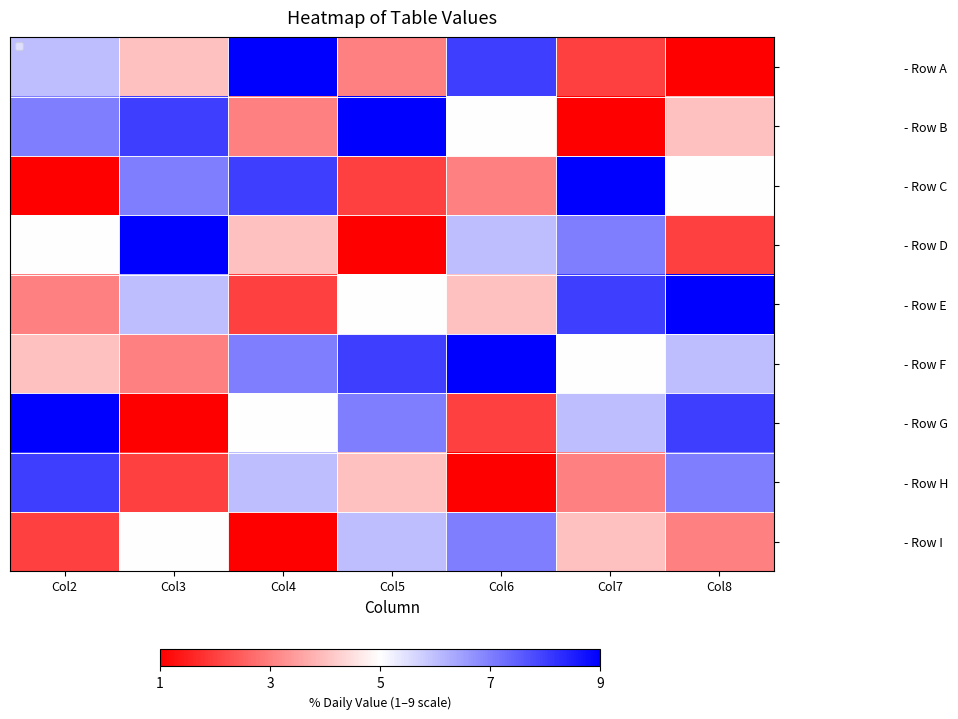

How many distinct data groups are displayed?

9